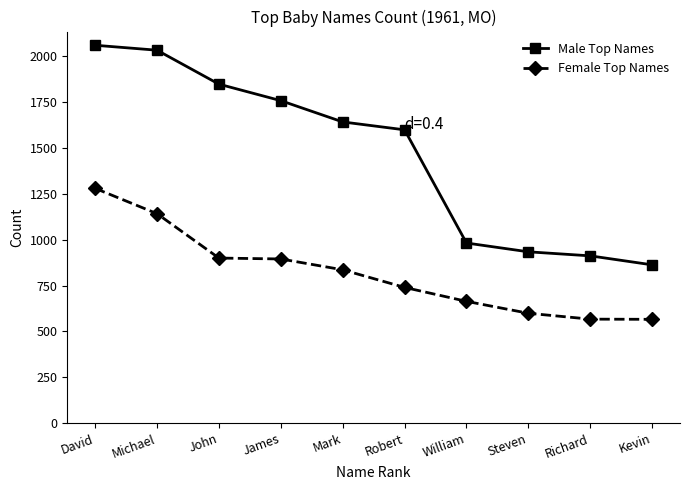

Read the Male Top Names value at Steven.

934